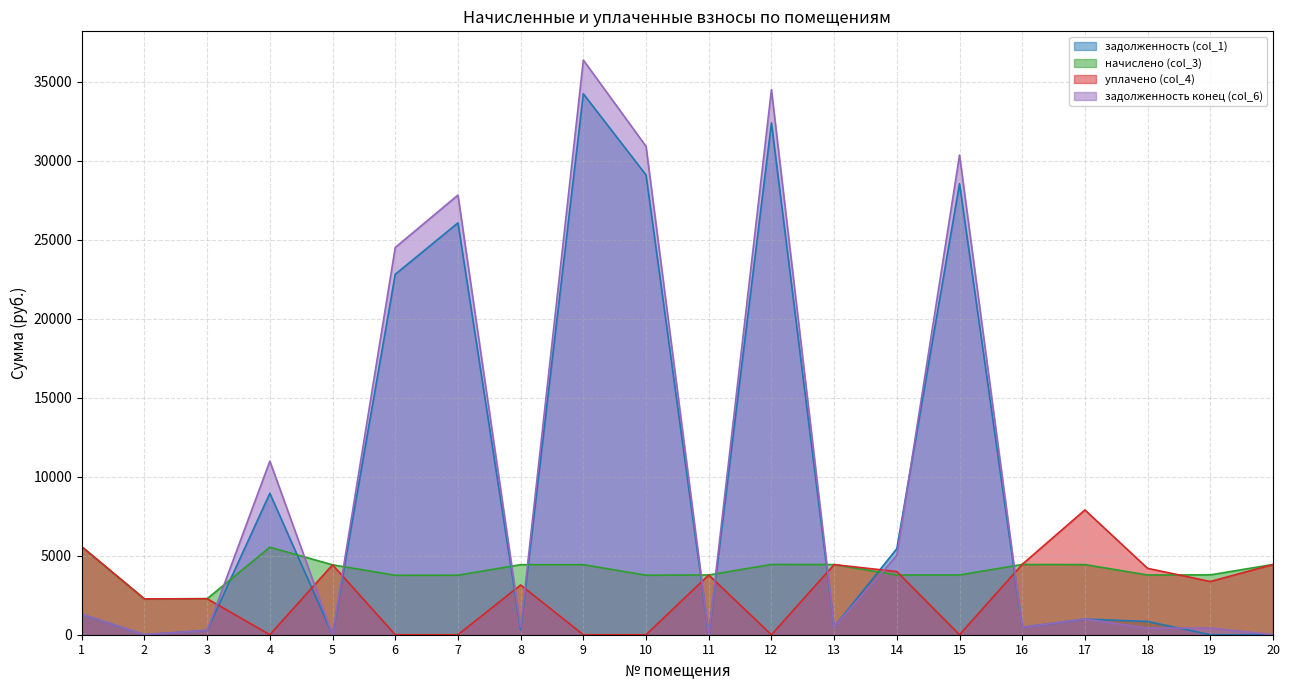

Rank the categories by задолженность (col_1) value from highest to lowest.

9, 12, 10, 15, 7, 6, 4, 14, 1, 17, 18, 13, 16, 8, 3, 2, 5, 11, 19, 20